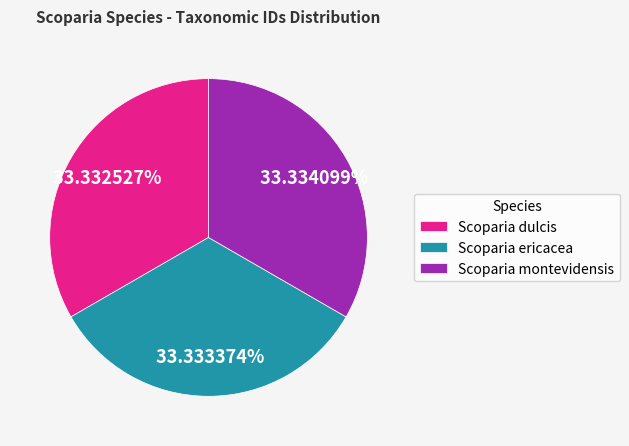

Combined, what portion of the pie is Scoparia ericacea and Scoparia montevidensis?

66.7%